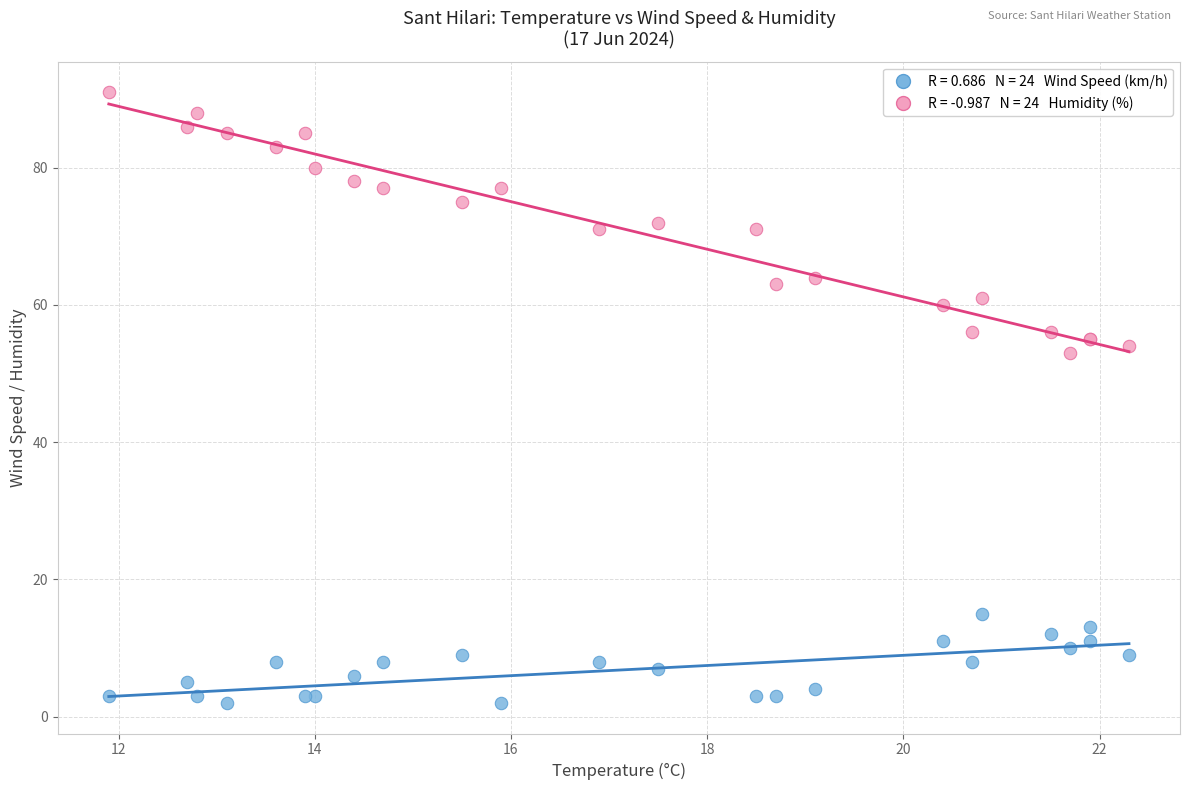

Across all series, what Y value is closest to 46?

53